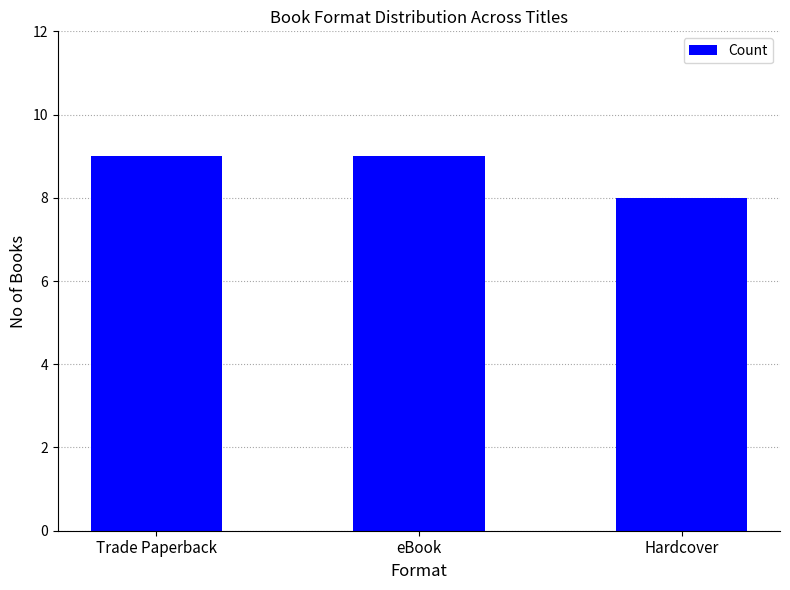

Reading right to left, what are all the values shown in this chart?

Hardcover=8	eBook=9	Trade Paperback=9